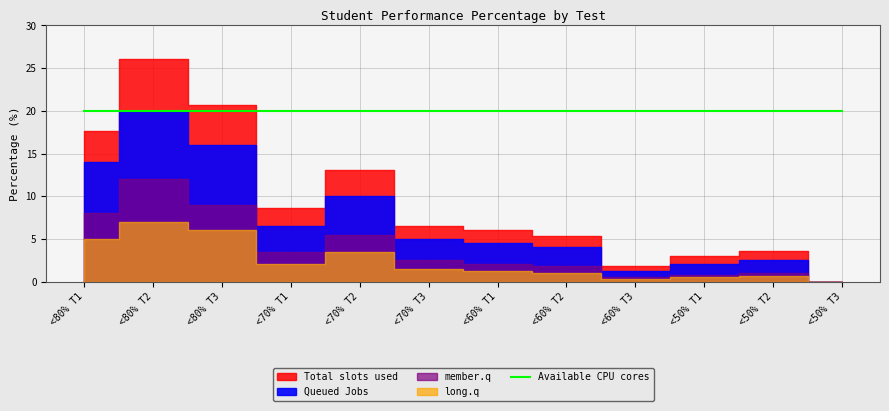

How many lines are shown in the chart?

5